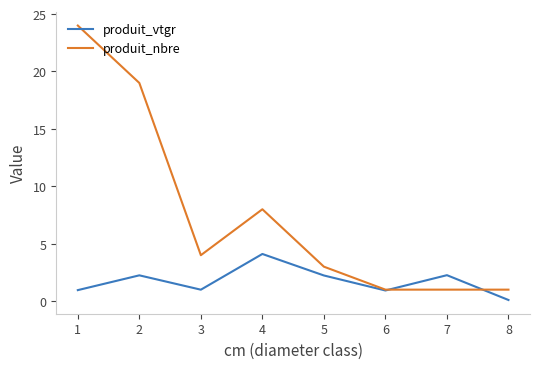

Where is produit_nbre nearest to the value 12?

4